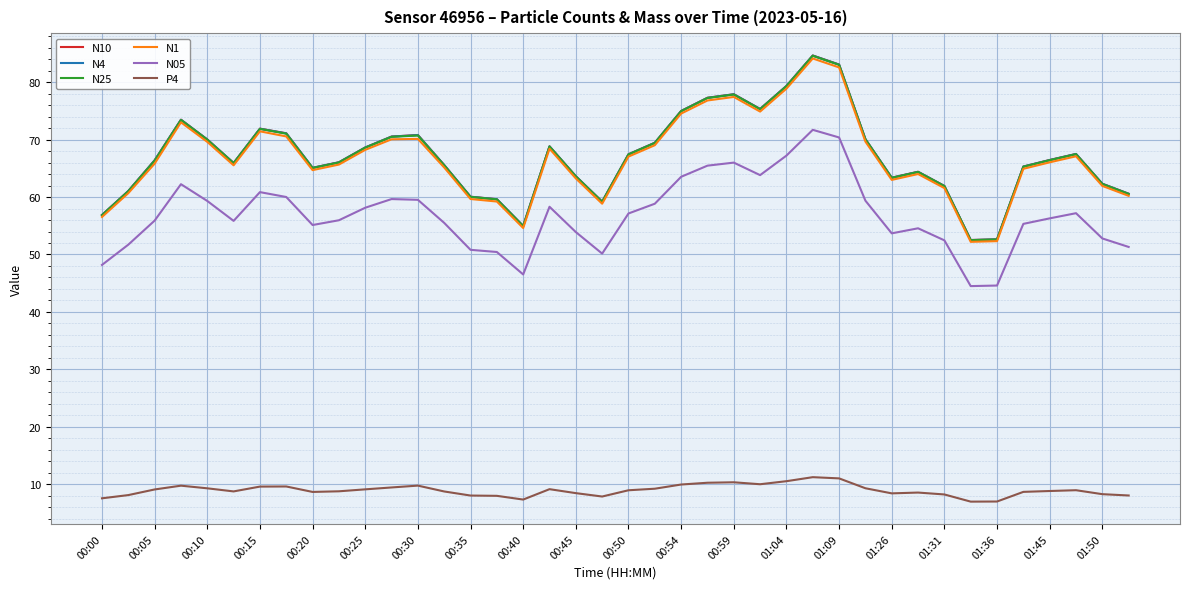

Which series has the widest spread of values?

N10